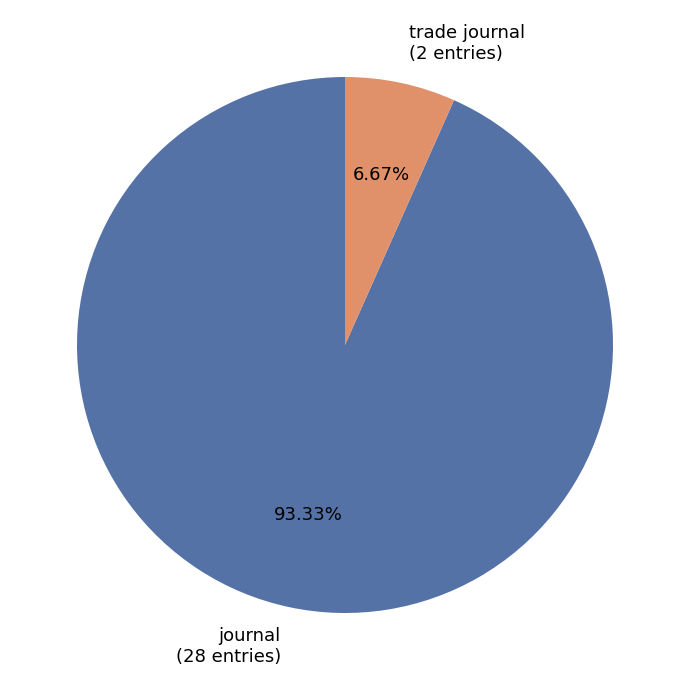

What is the largest slice in the pie chart?

journal